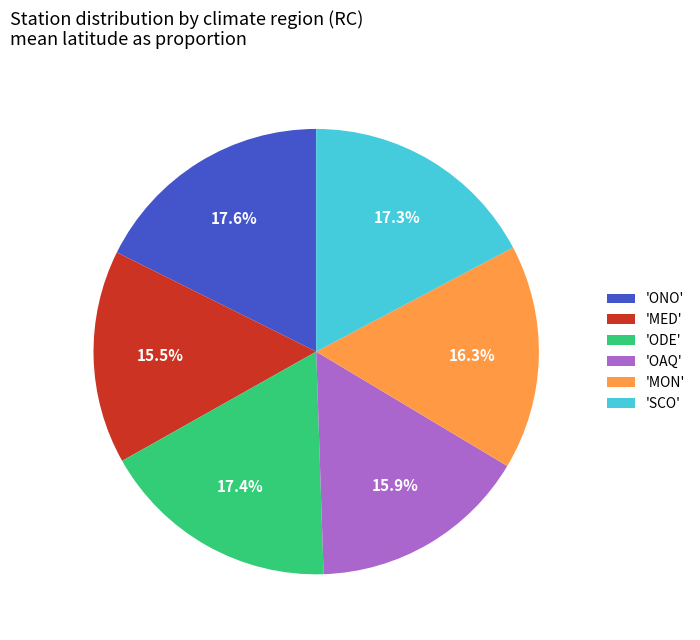

Does any single category account for the majority?

No